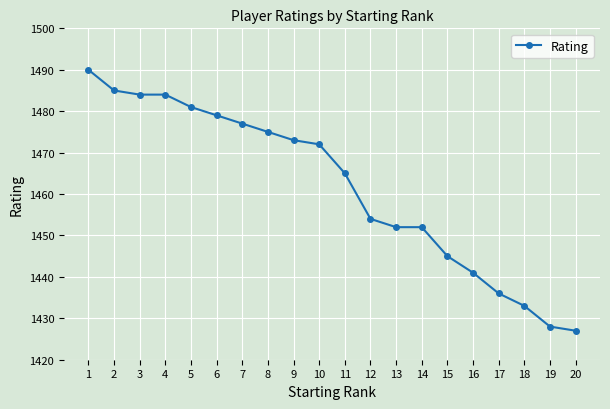

Does the chart display data point markers on the line(s)?

Yes